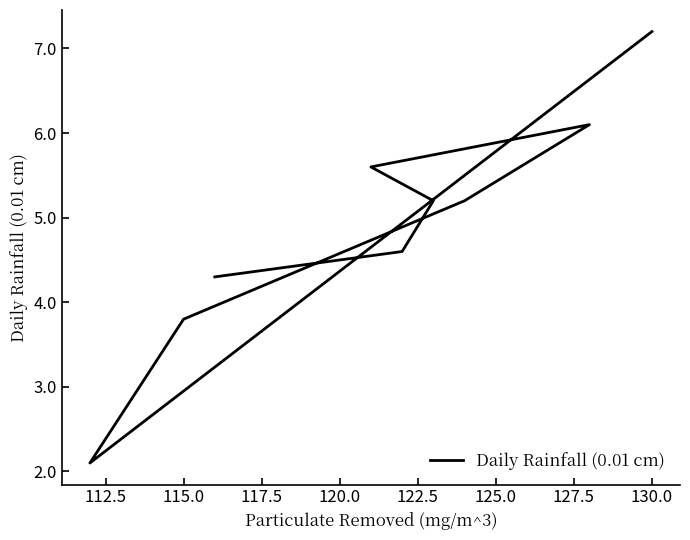

What is the average value?

4.9